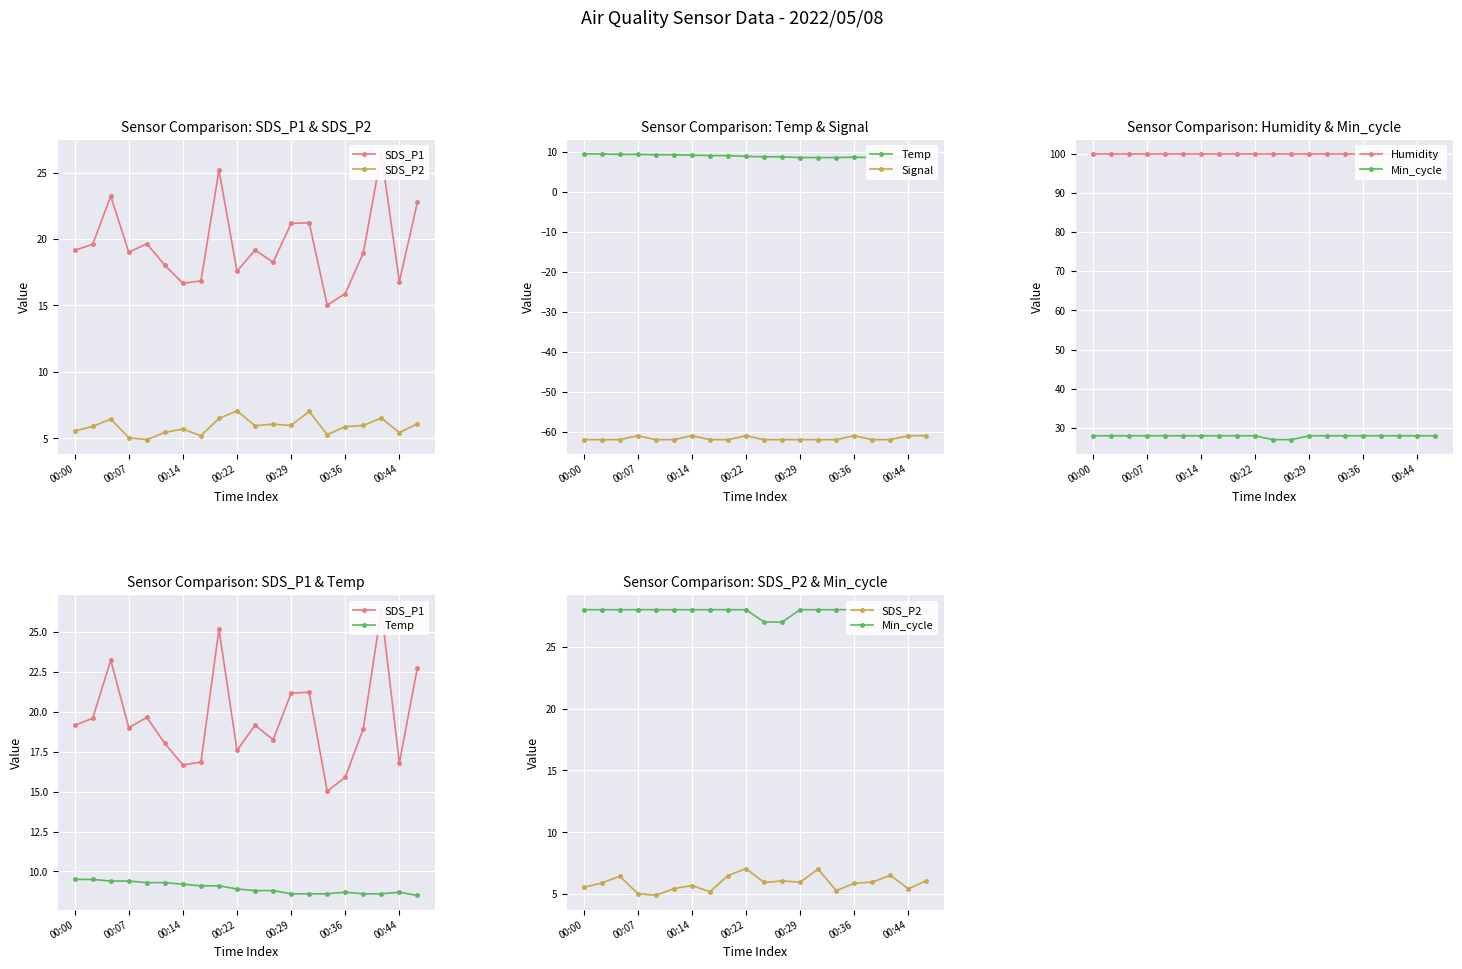

The value of Signal at 00:14 is -92. True or false?

False